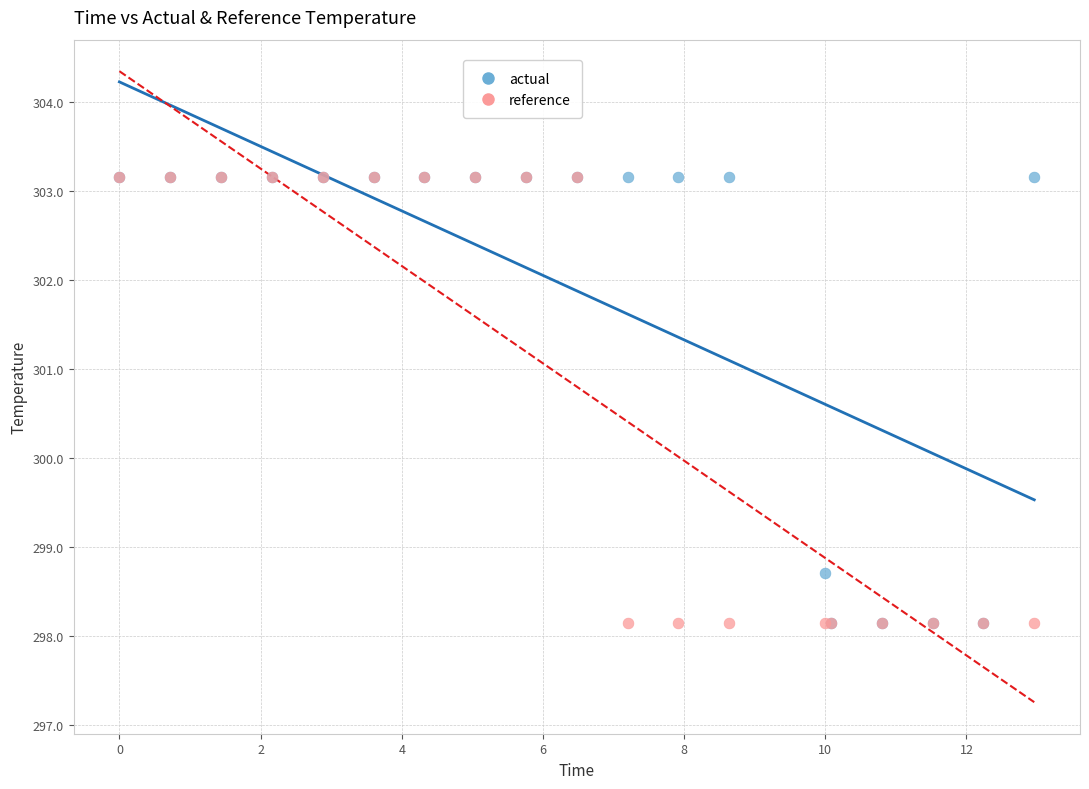

In the actual series, what Y value is closest to 300?

298.7